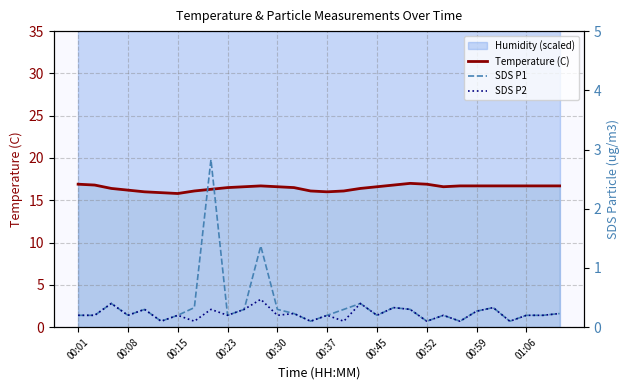

Which series changed the most between 13 and 23?

Temperature (C)